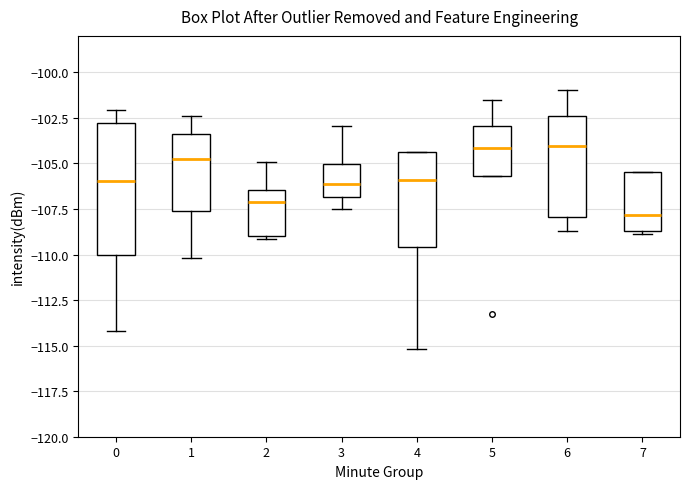

Reading left to right, transcribe this box plot: for each box, give where its median line is, the range the box spans, and where its two whiskers end, as read against the y-axis. The values are not printed on the chart, so give them approximately, as read against the axis.

0: median -106.0, box -110.0 to -103.0, whiskers -114.0 to -102.0
1: median -105.0, box -107.5 to -103.5, whiskers -110.0 to -102.5
2: median -107.0, box -109.0 to -106.5, whiskers -109.0 (just below the box's lower edge) to -105.0
3: median -106.0, box -107.0 to -105.0, whiskers -107.5 to -103.0
4: median -106.0, box -109.5 to -104.5, whiskers -115.0 to -104.5
5: median -104.0, box -105.5 to -103.0, whiskers -105.5 to -101.5
6: median -104.0, box -108.0 to -102.5, whiskers -108.5 to -101.0
7: median -108.0, box -108.5 to -105.5, whiskers -109.0 to -105.5